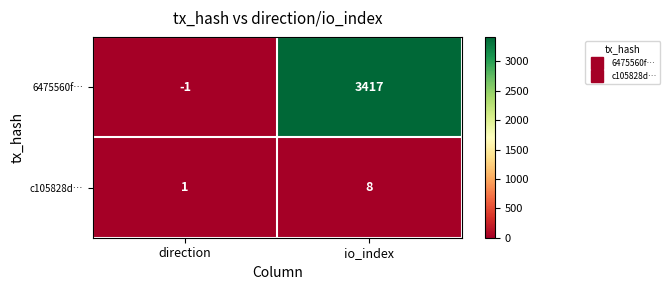

Reading left to right, transcribe all the data shown in this chart.

6475560f…: direction=-1	io_index=3417
c105828d…: direction=1	io_index=8